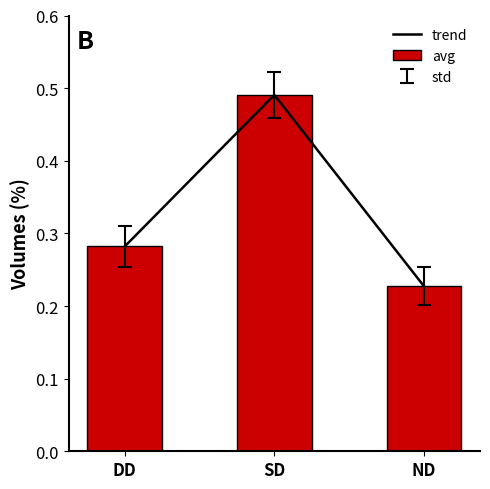

Which category has the highest value across all series?

SD